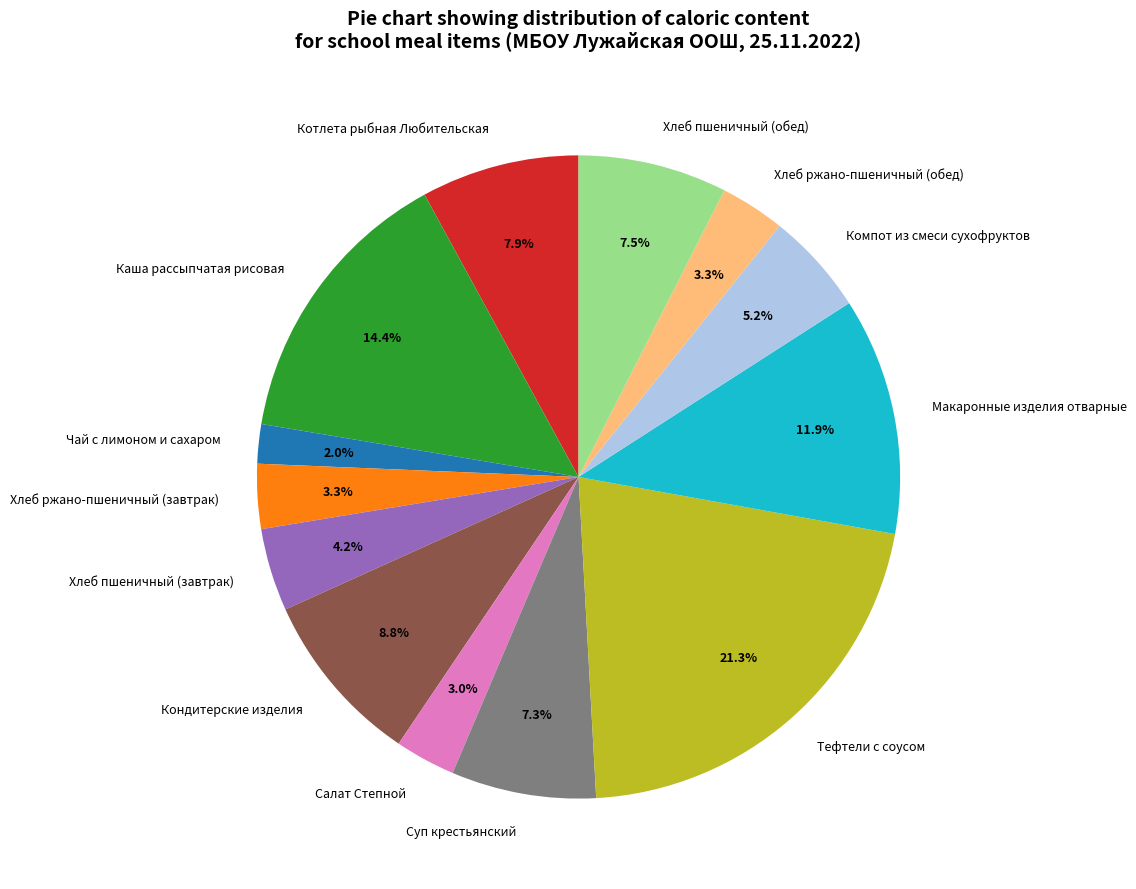

What is the ratio of the value at Компот из смеси сухофруктов to the value at Чай с лимоном и сахаром?

2.6